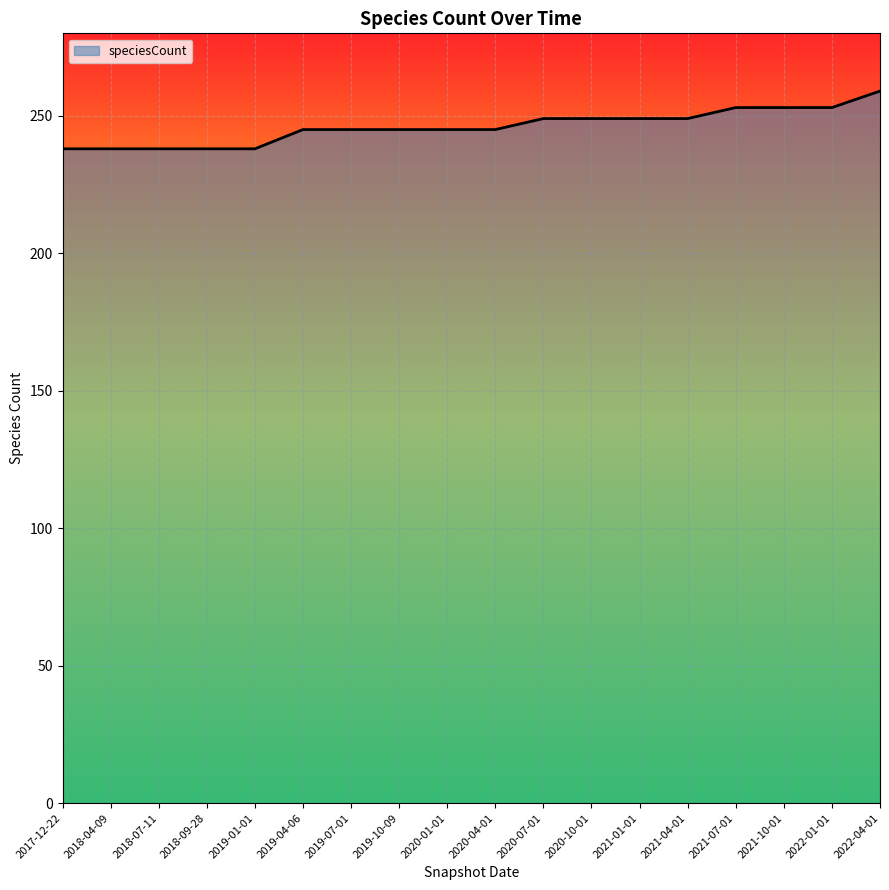

What is the smallest value displayed?

238